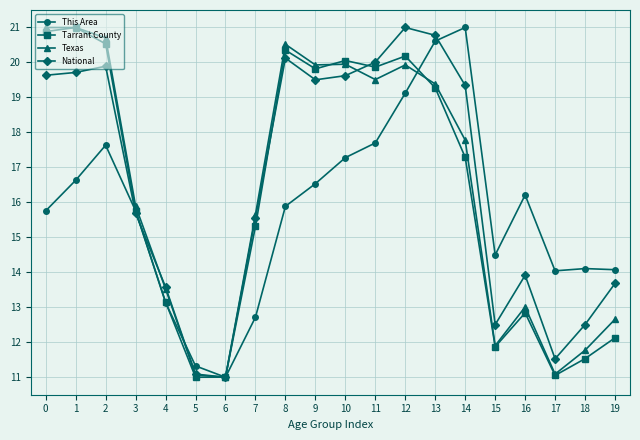

Is it true that Tarrant County equals 19.8 at 9?

True